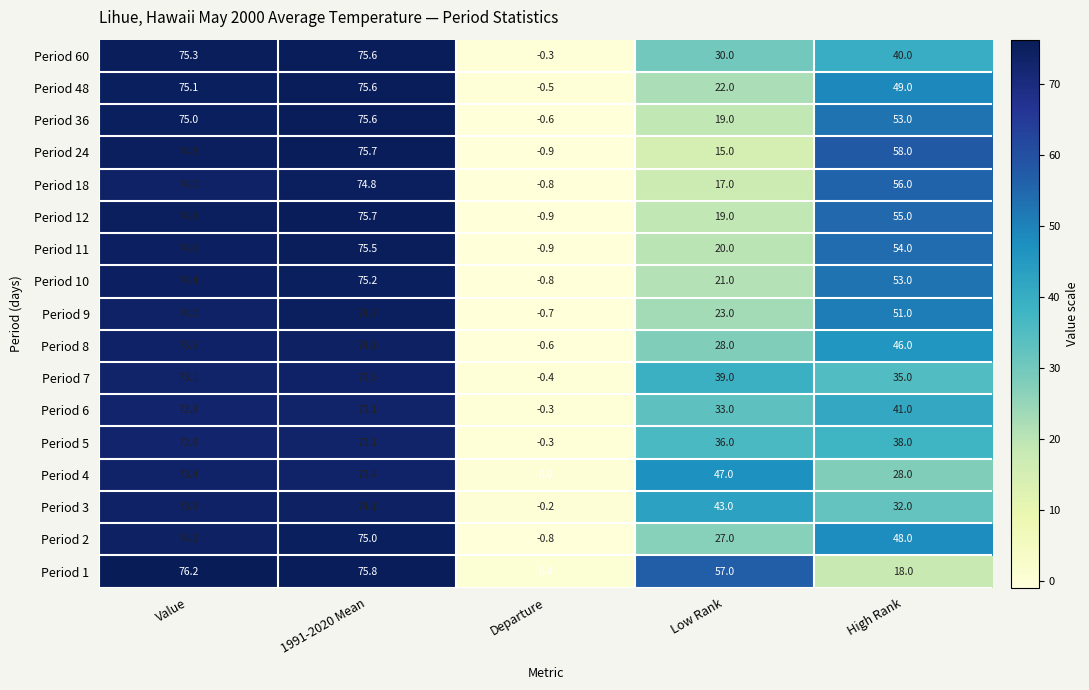

The Period 7 series shows -0.4 at Departure. True or false?

True